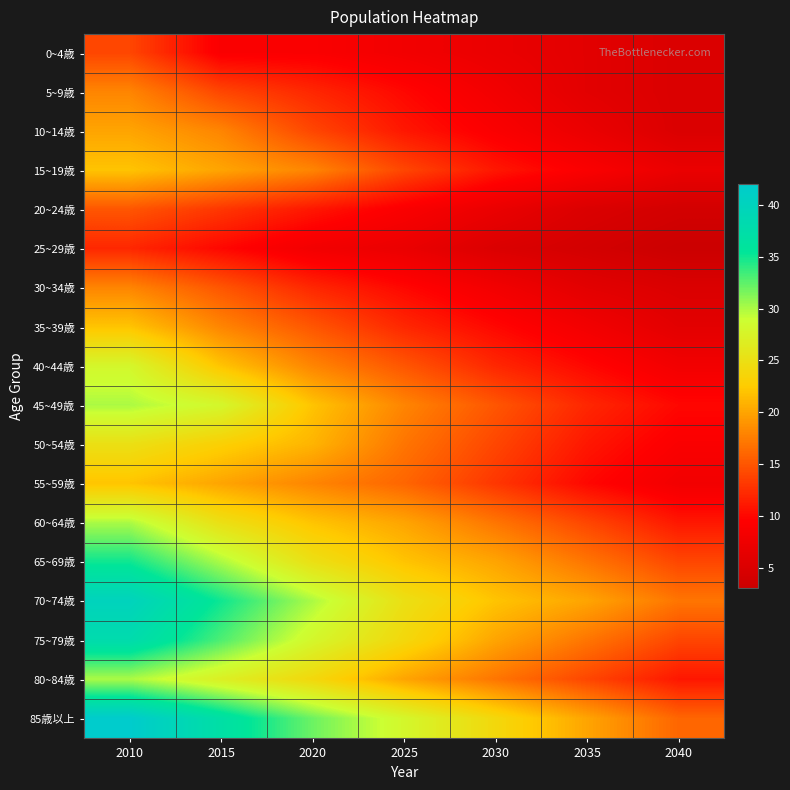

What is the total value across all series at 2020?

339